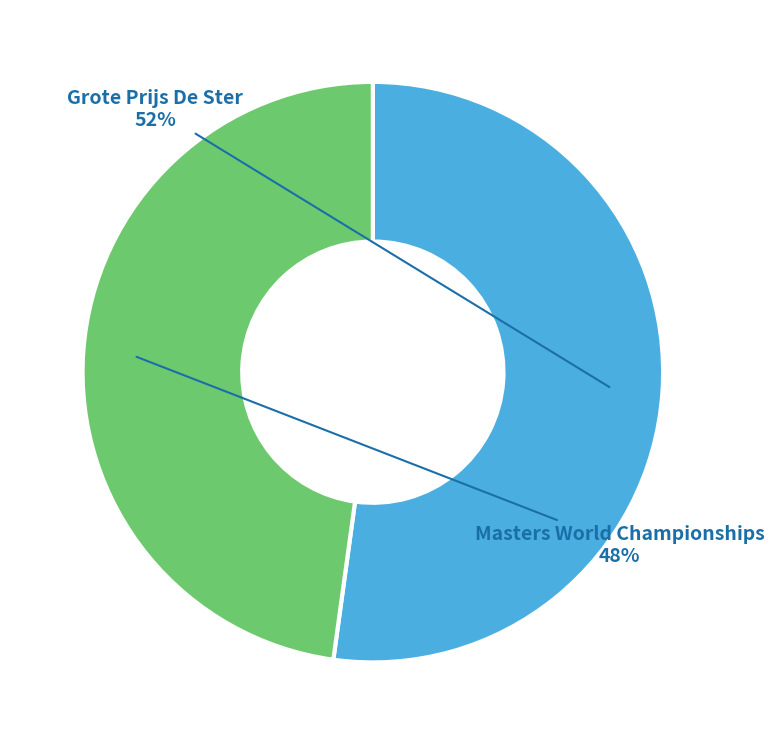

To the nearest percent, what is the average slice percentage?

50%